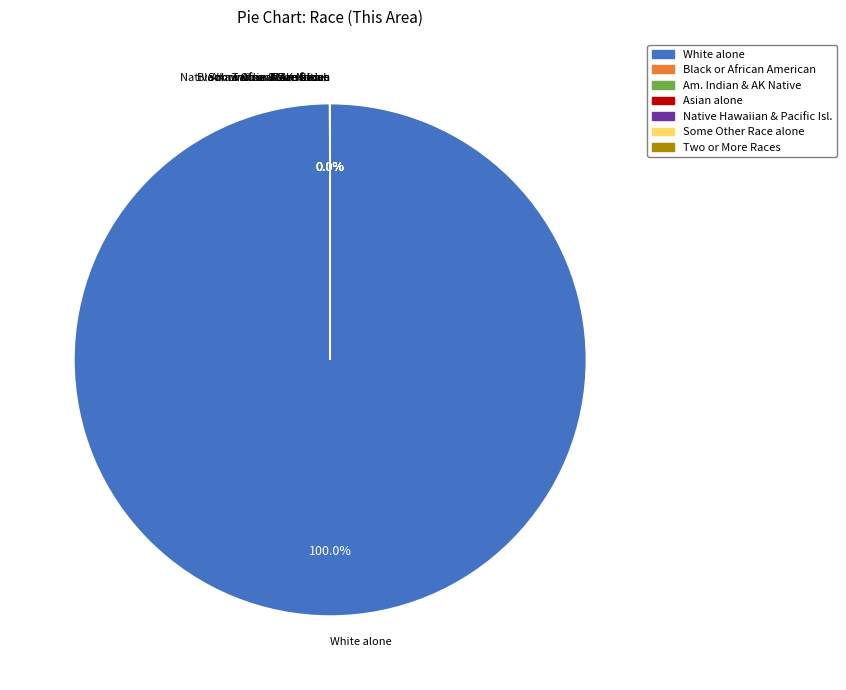

What is the largest slice in the pie chart?

White alone